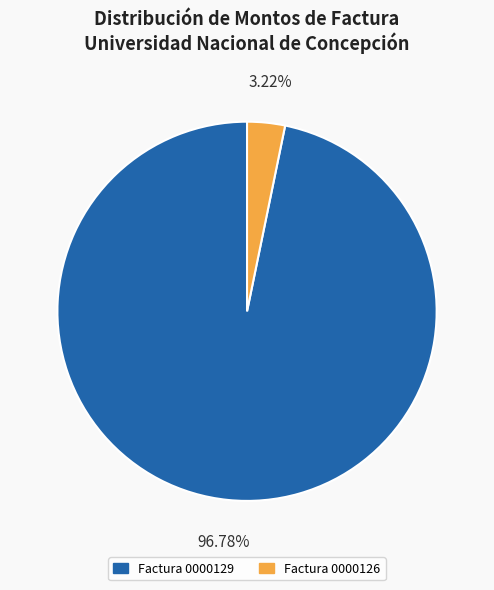

Rank the categories by value from lowest to highest.

Factura 0000126, Factura 0000129